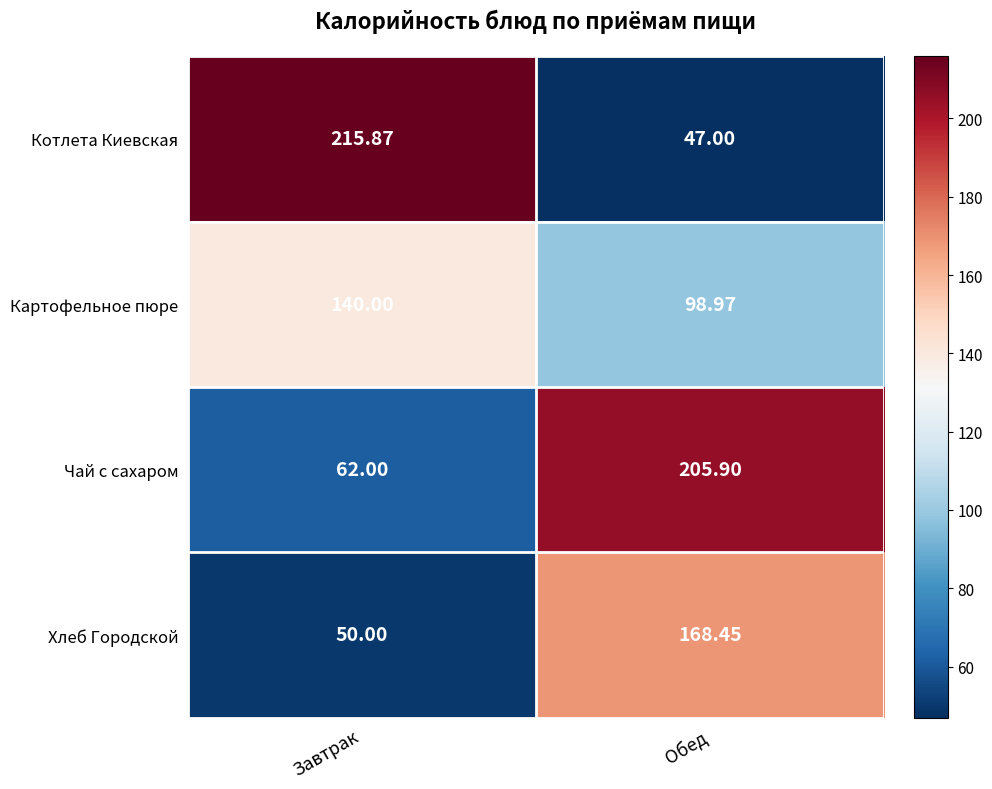

At which label is Чай с сахаром closest to 133?

Завтрак